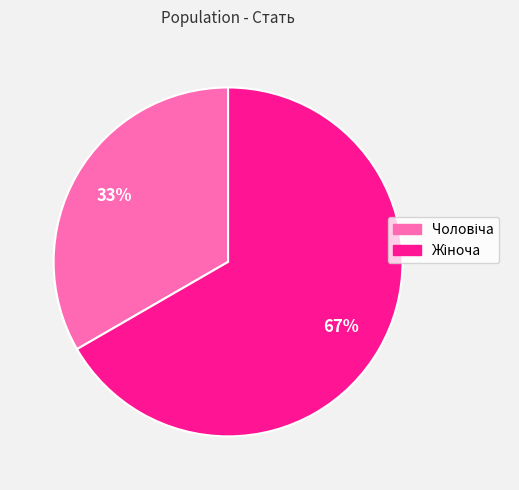

Count the number of slices in the pie.

2